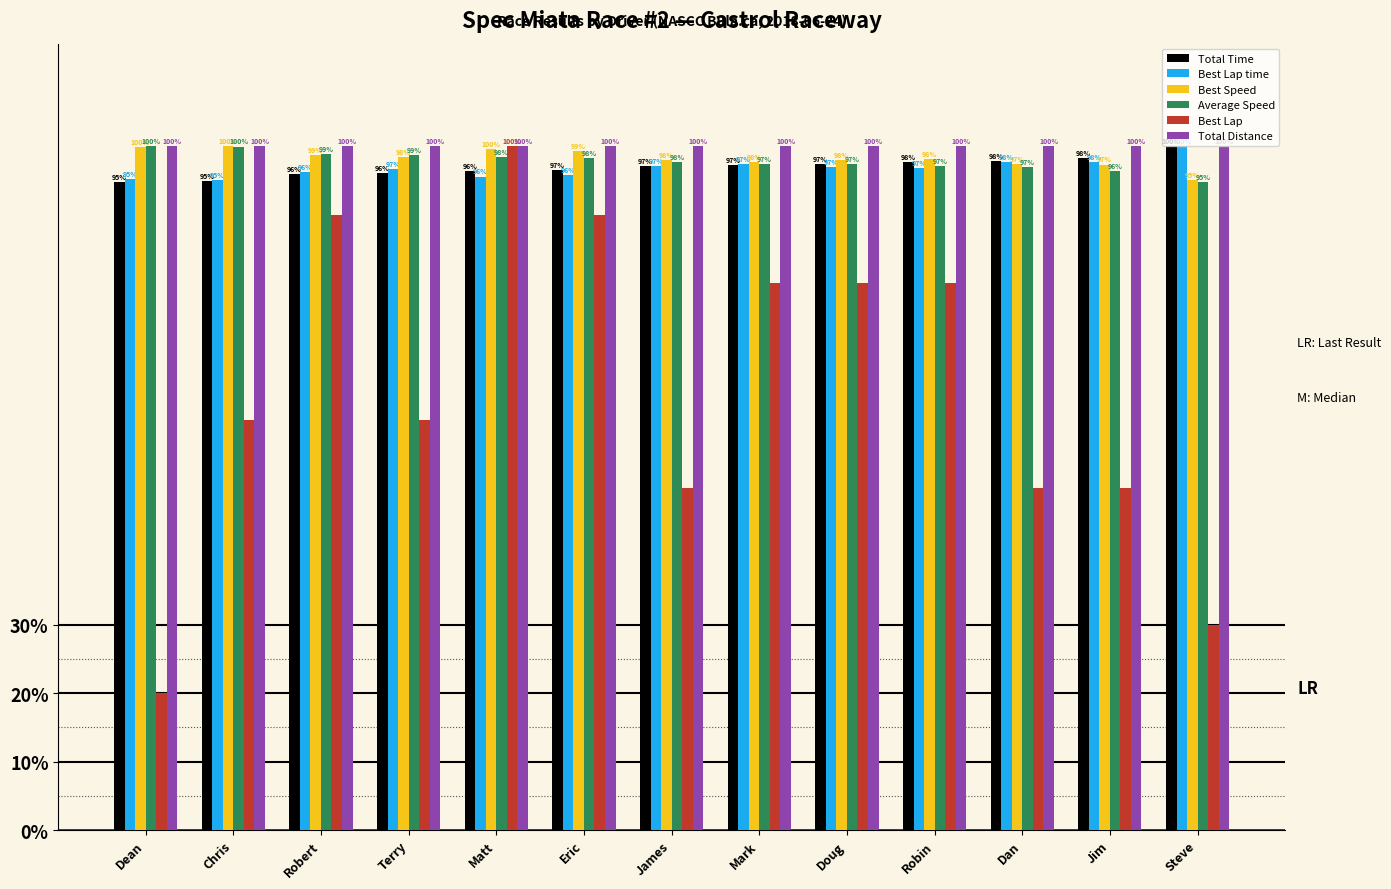

What is the label of the 11th bar from the left?

Dan